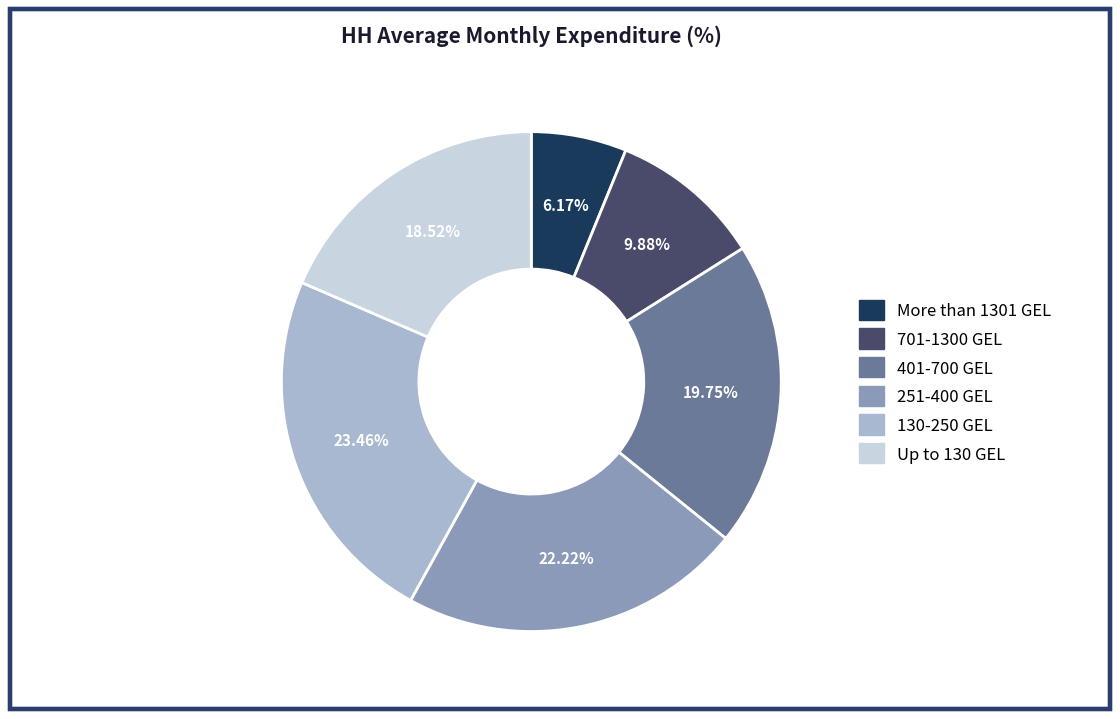

Combined, do More than 1301 GEL and 701-1300 GEL account for over 50%?

No